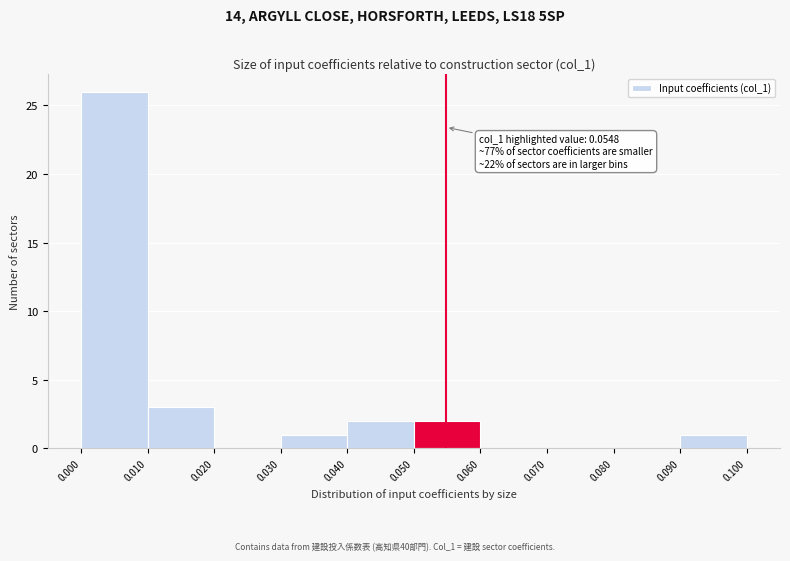

Over which range of the x-axis is the bar tallest?

0.000 to 0.010